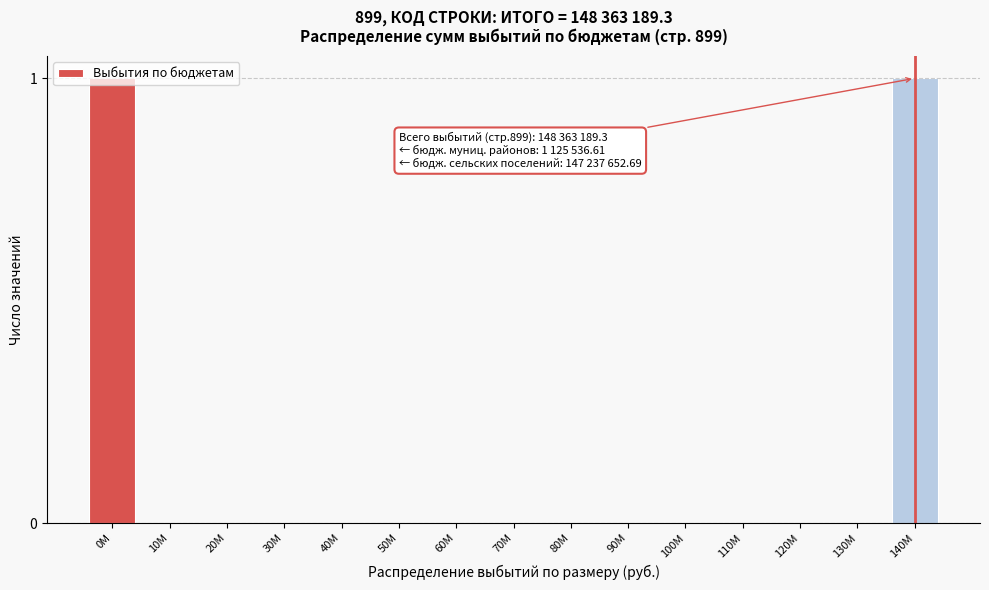

Is it true that the value at 40M is 0?

True